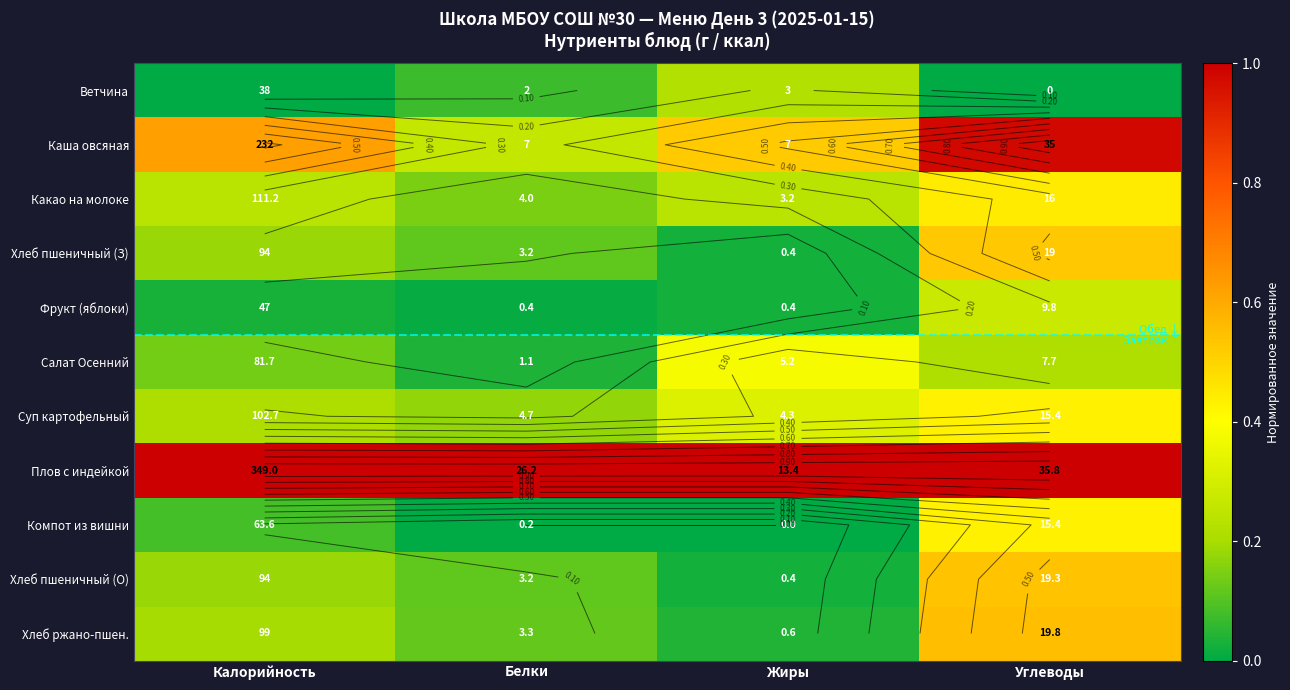

At which category is the sum across all series the highest?

Углеводы